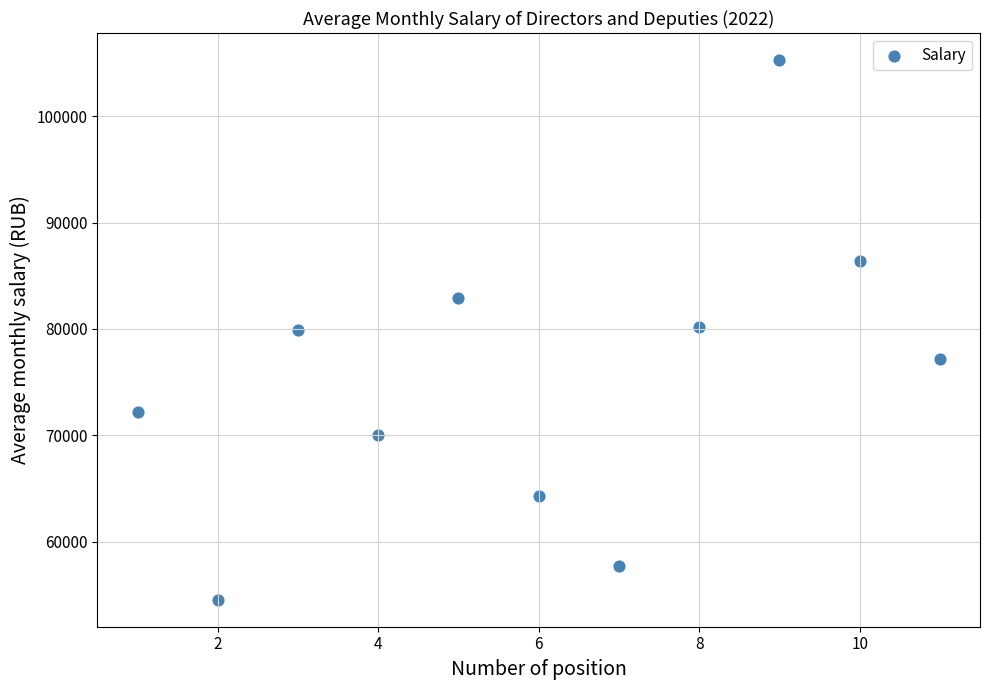

What is the average Y value?

75516.3